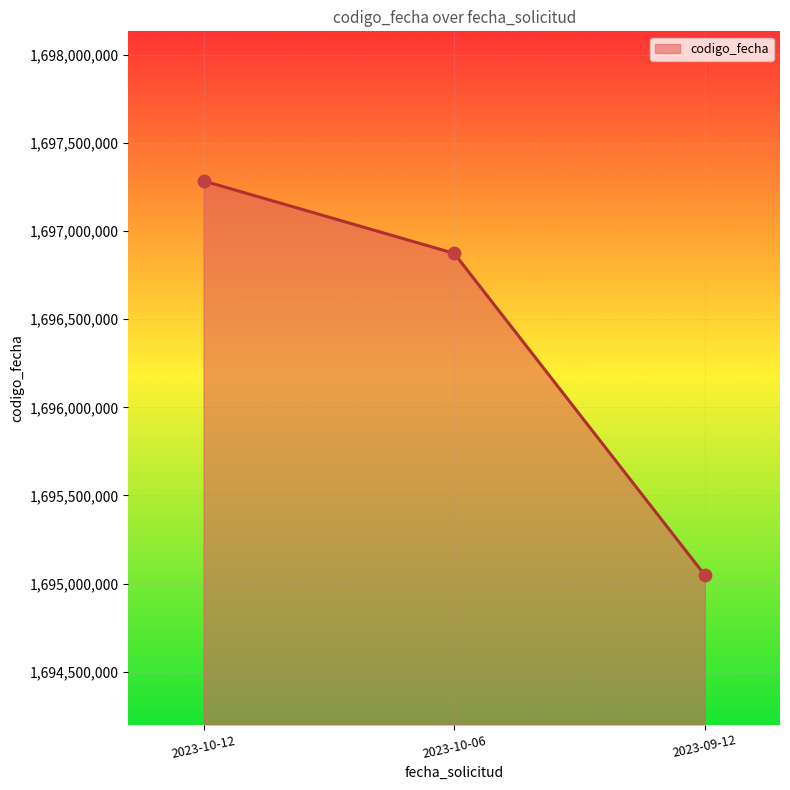

What is the change in value from 2023-10-12 to 2023-10-06?

-410958